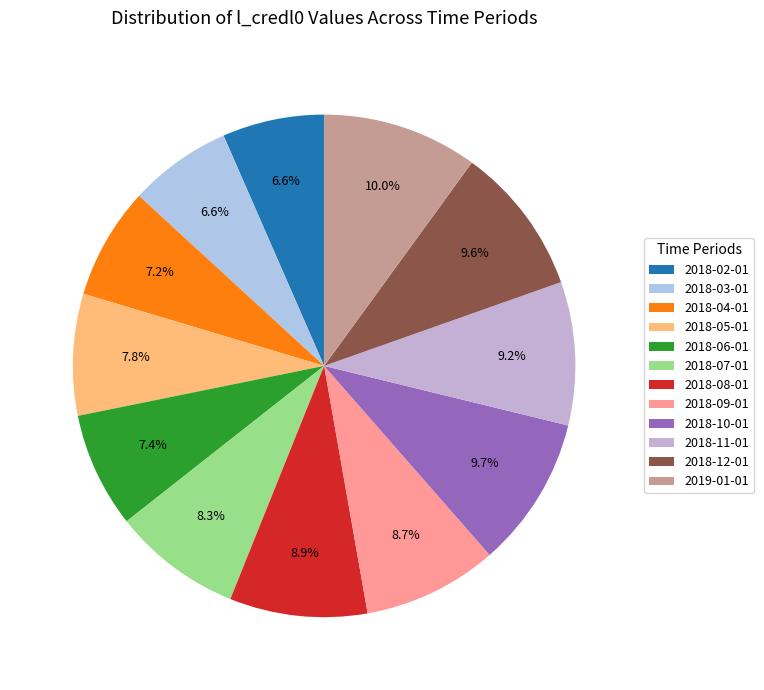

Does 2018-04-01 represent more than half of the total?

No